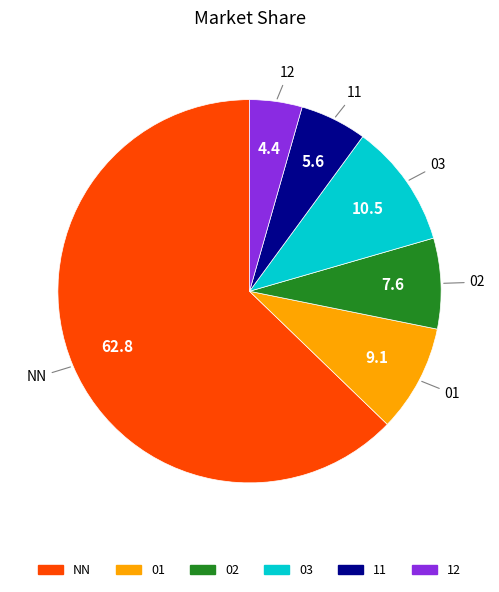

Rank the categories by value from lowest to highest.

12, 11, 02, 01, 03, NN